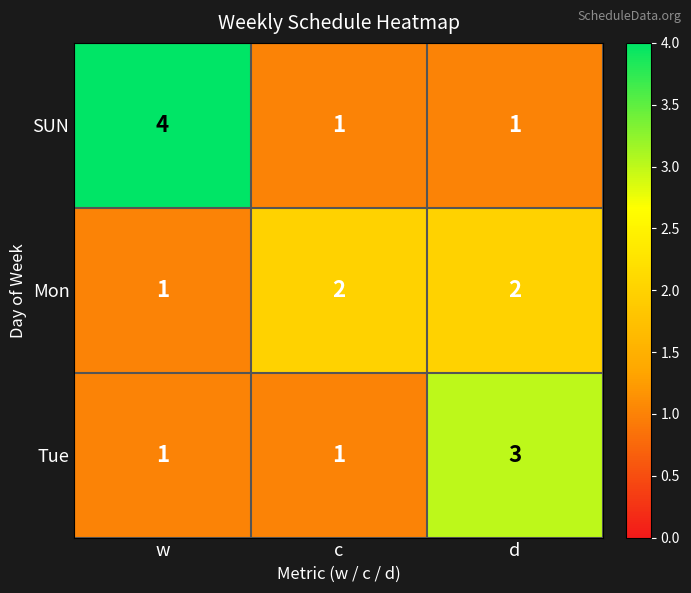

At d, list the series in order from smallest to largest.

SUN, Mon, Tue